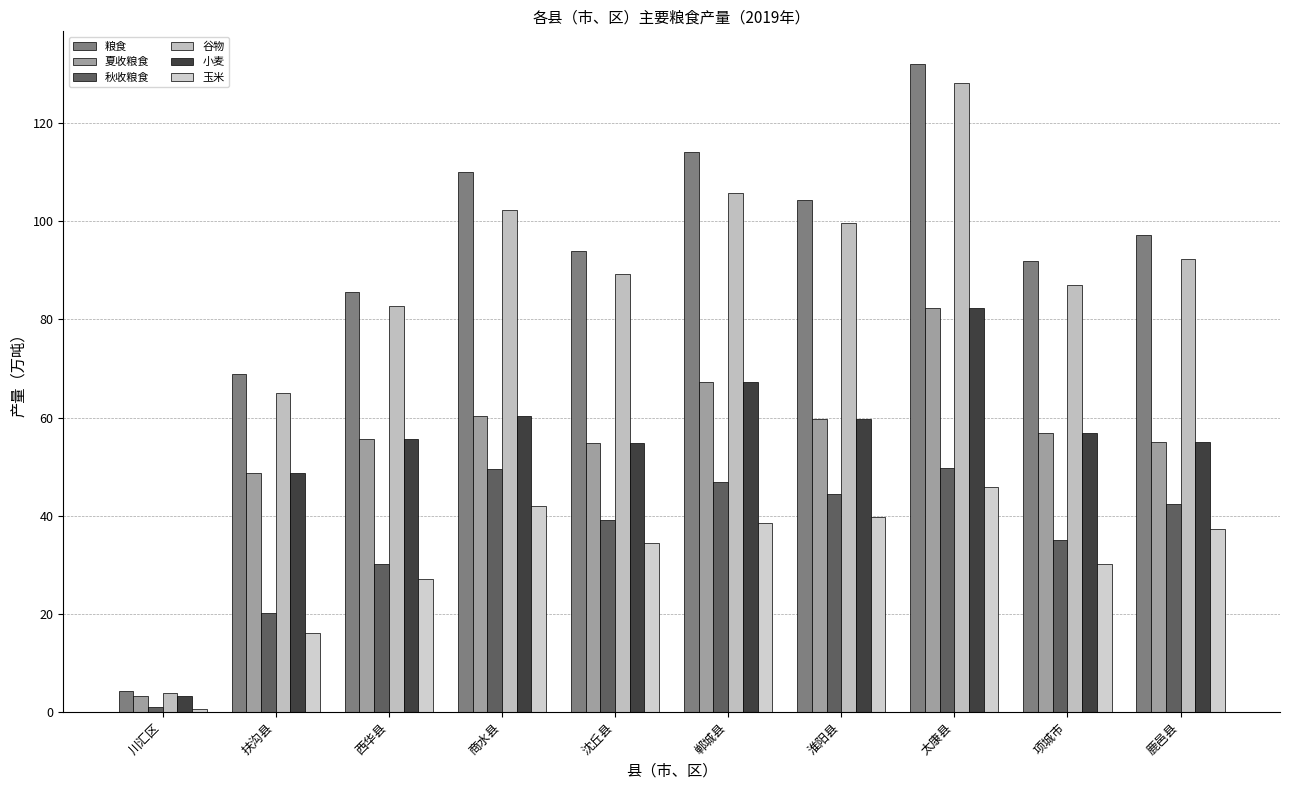

The value of 小麦 at 川汇区 is 3.2. True or false?

True